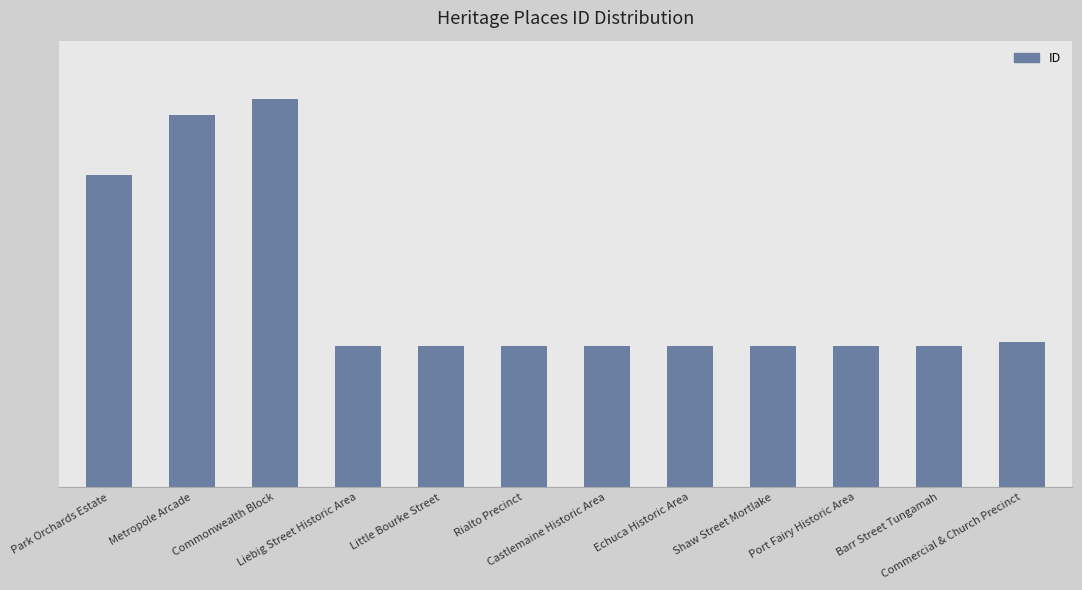

What is the greatest value displayed?

192261